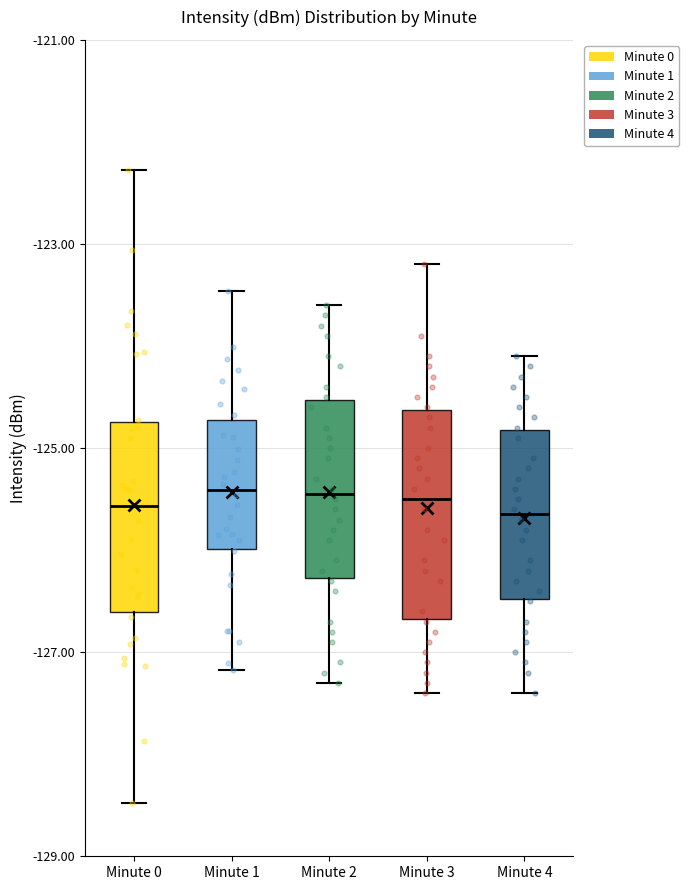

Where does the lower whisker of the box for Minute 2 end on the y-axis? The values are not printed on the chart, so give them approximately, as read against the axis.

-127.2